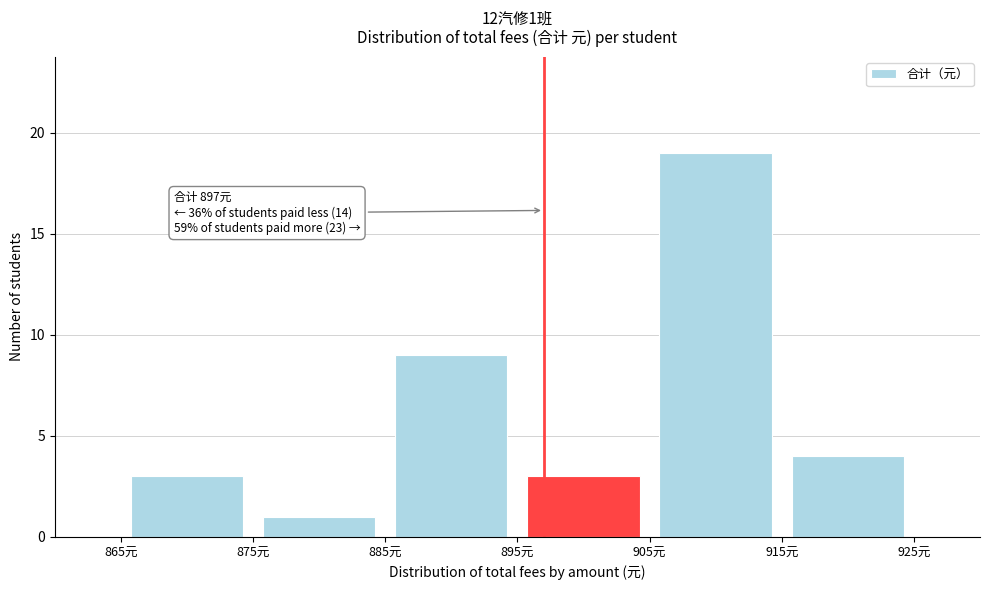

Which range on the x-axis has the tallest bar?

905 to 915